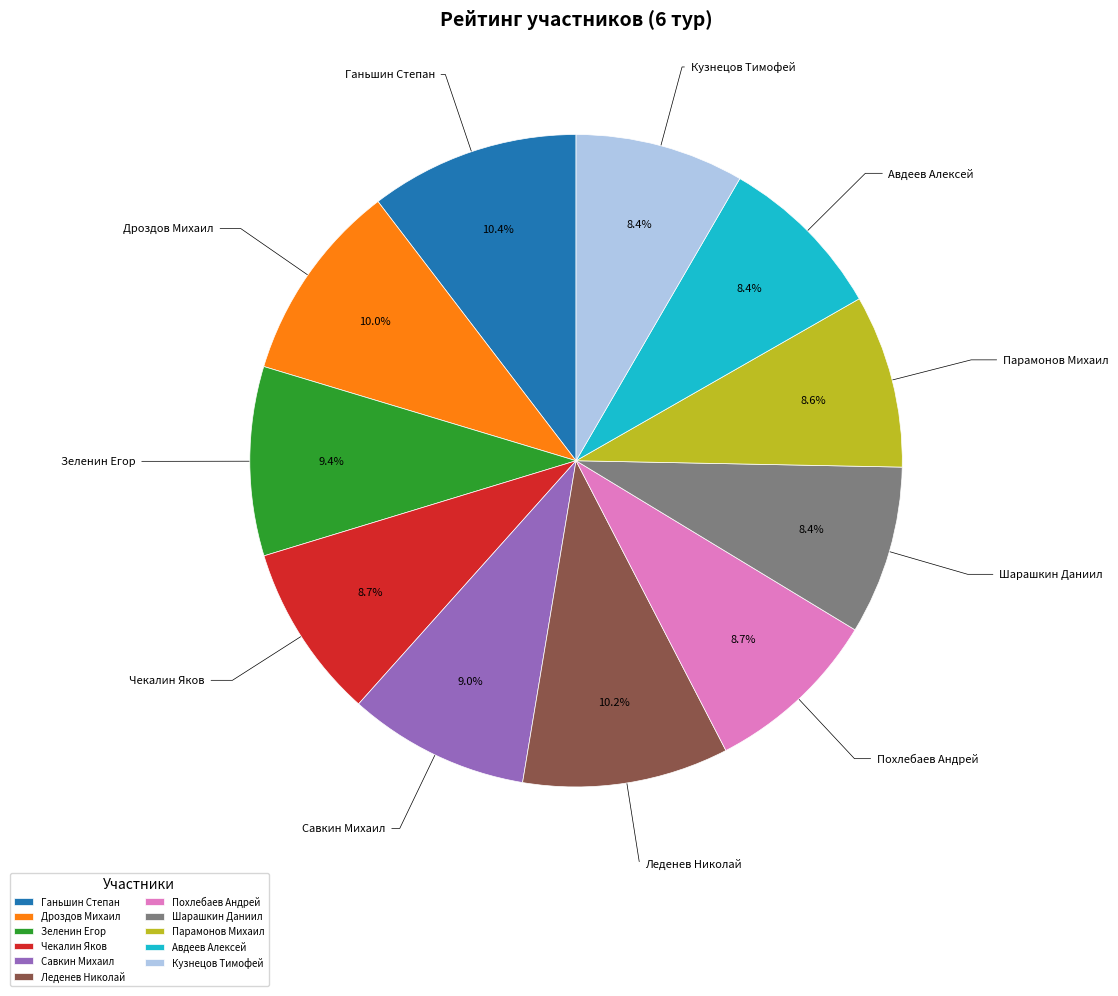

To the nearest percent, what is the average slice percentage?

9%